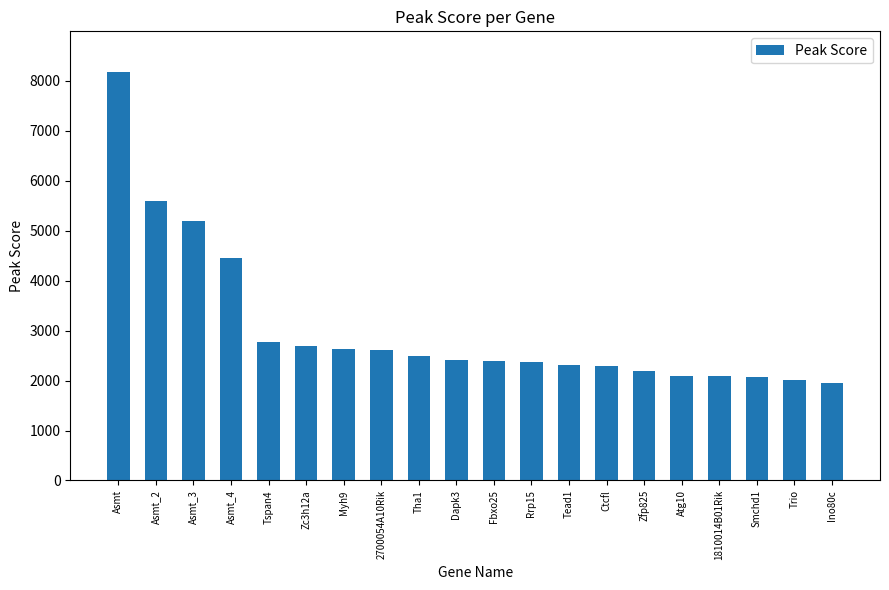

What is the greatest value displayed?

8173